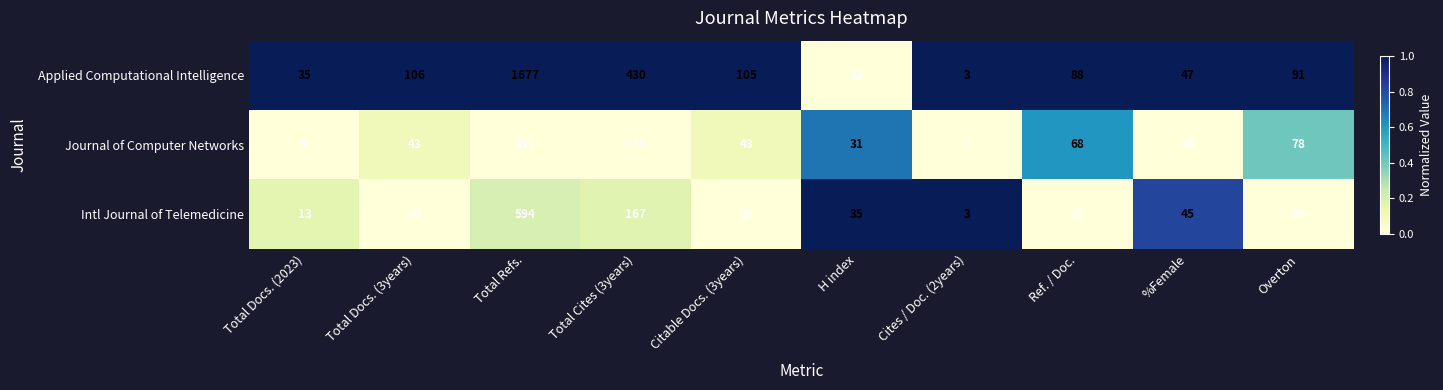

At which category is the sum across all series the highest?

Total Refs.